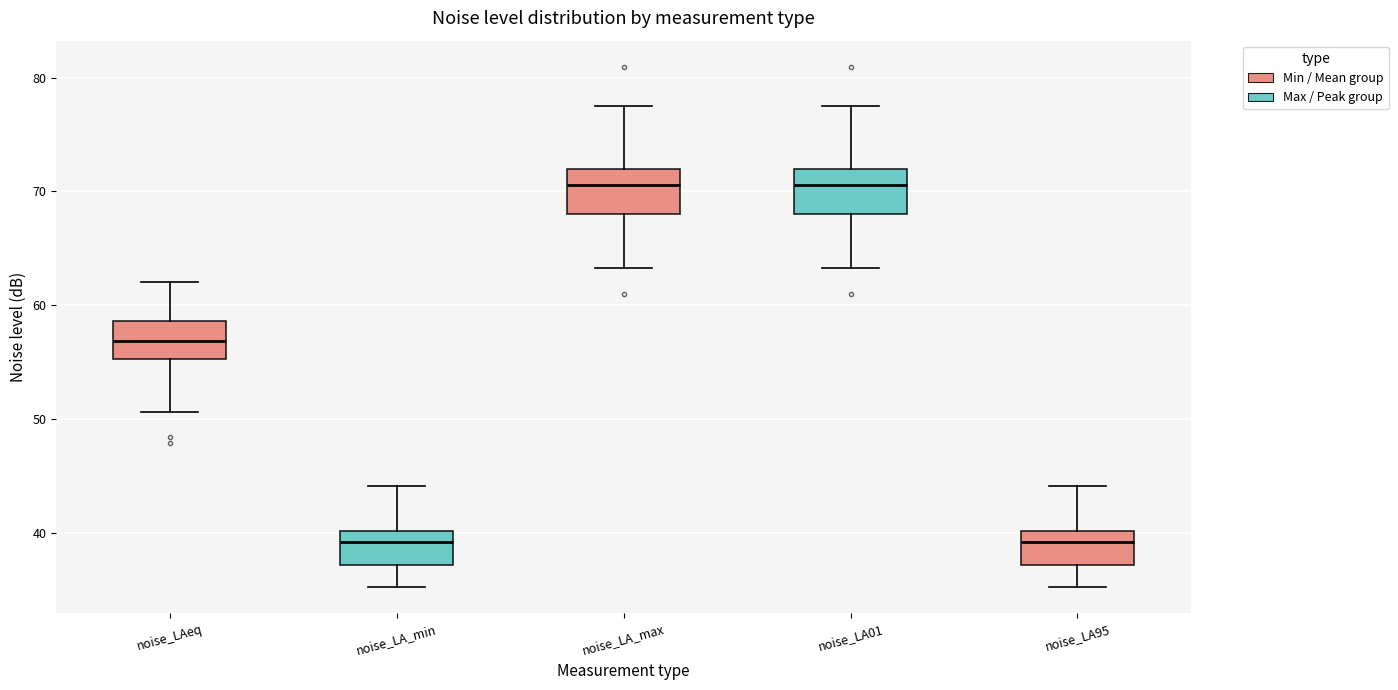

Where does the median line of the box for noise_LAeq sit on the y-axis? The values are not printed on the chart, so give them approximately, as read against the axis.

57